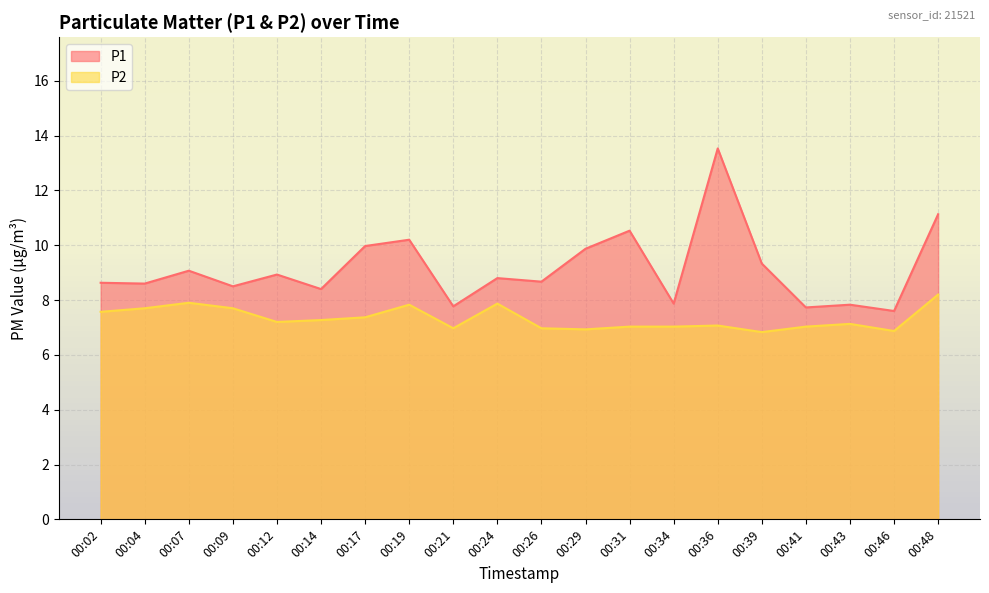

Which series has the largest range (max minus min)?

P1